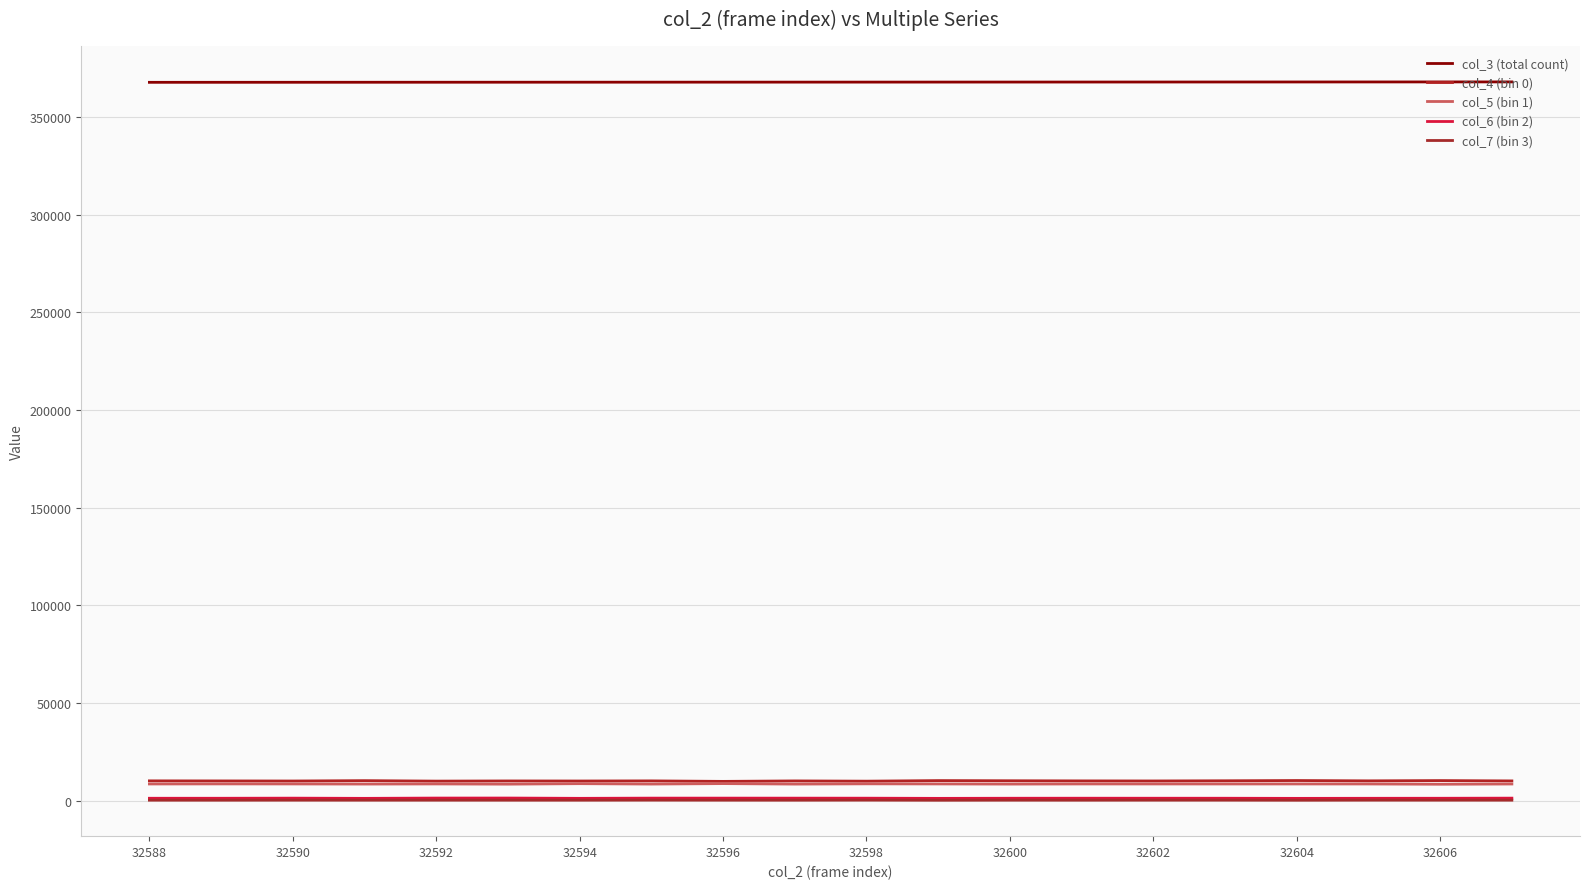

Which series has the largest range (max minus min)?

col_4 (bin 0)